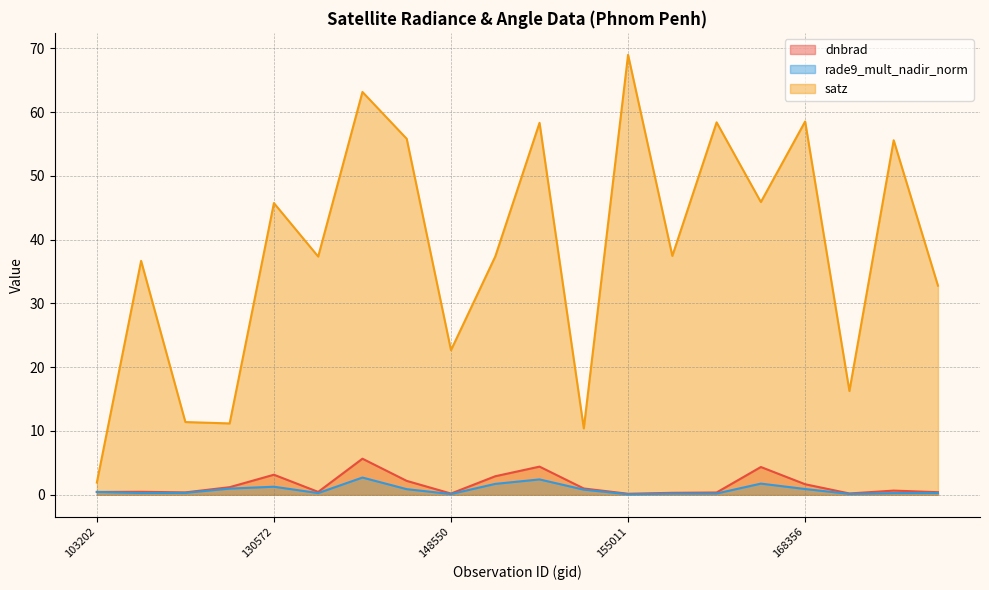

In rade9_mult_nadir_norm, how many points are higher than both neighbors (excluding endpoints)?

4